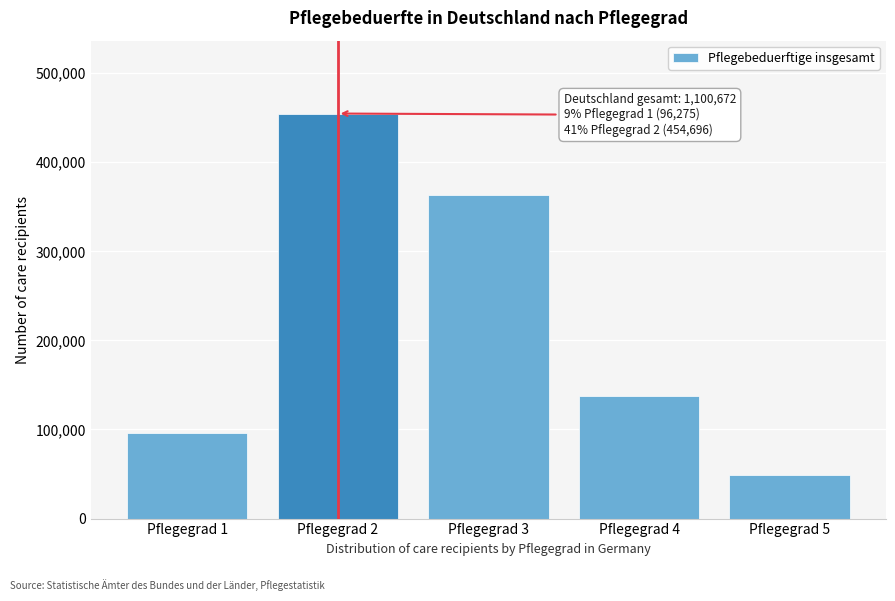

Reading right to left, extract all data points from this chart.

Pflegegrad 5=48411	Pflegegrad 4=137535	Pflegegrad 3=363755	Pflegegrad 2=454696	Pflegegrad 1=96275